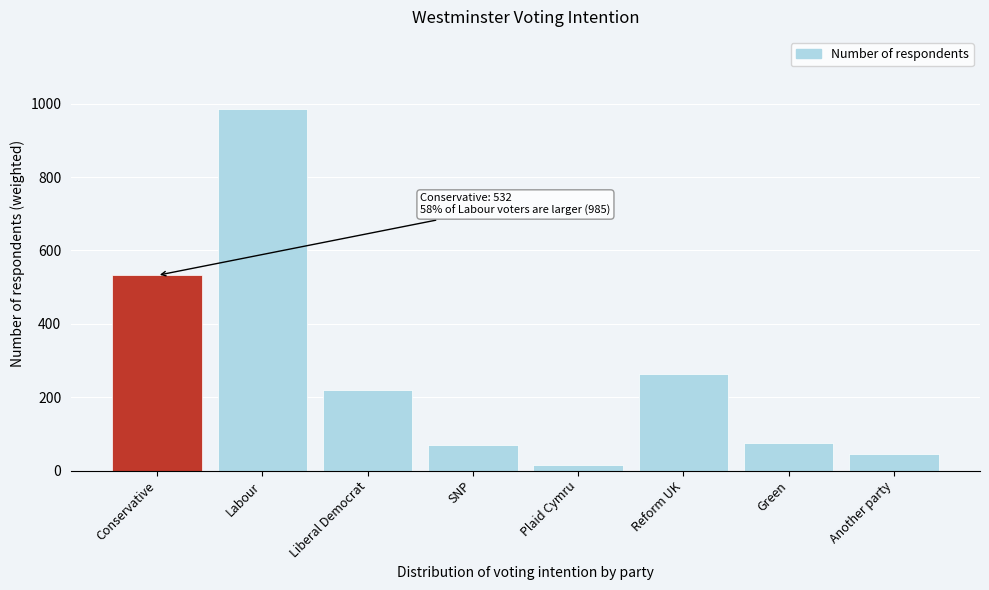

Reading right to left, list all the values displayed in this chart.

Another party=46	Green=76	Reform UK=262	Plaid Cymru=16	SNP=69	Liberal Democrat=220	Labour=985	Conservative=532